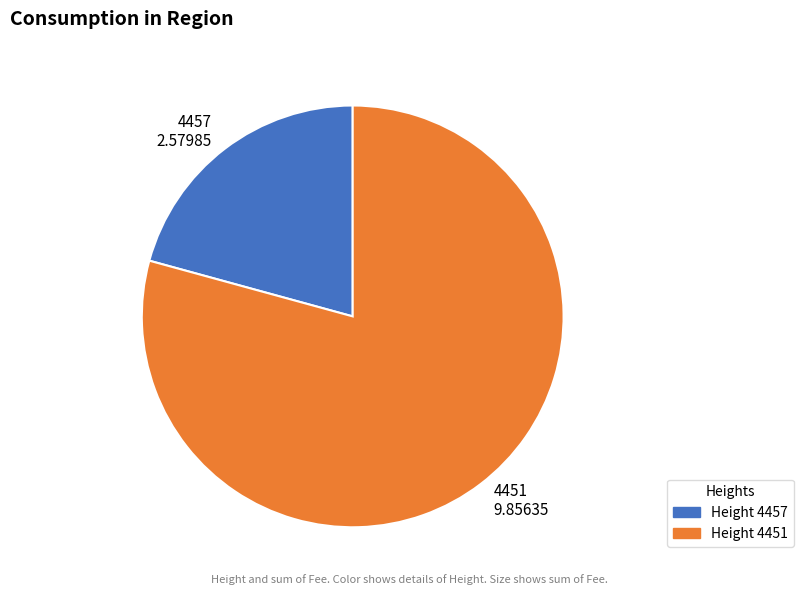

Which has a higher value, 4451 or 4457?

4451